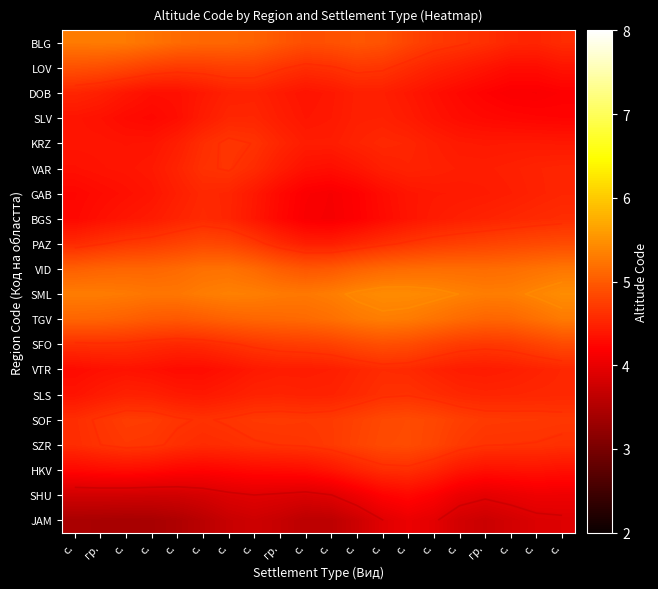

True or false: PAZ has a value of 6.7 at с..

False